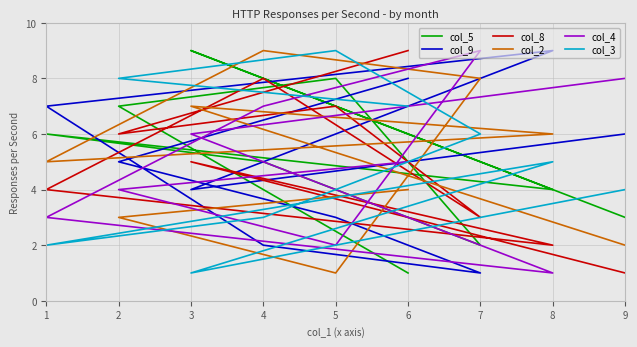

Count the number of categories in the chart.

9